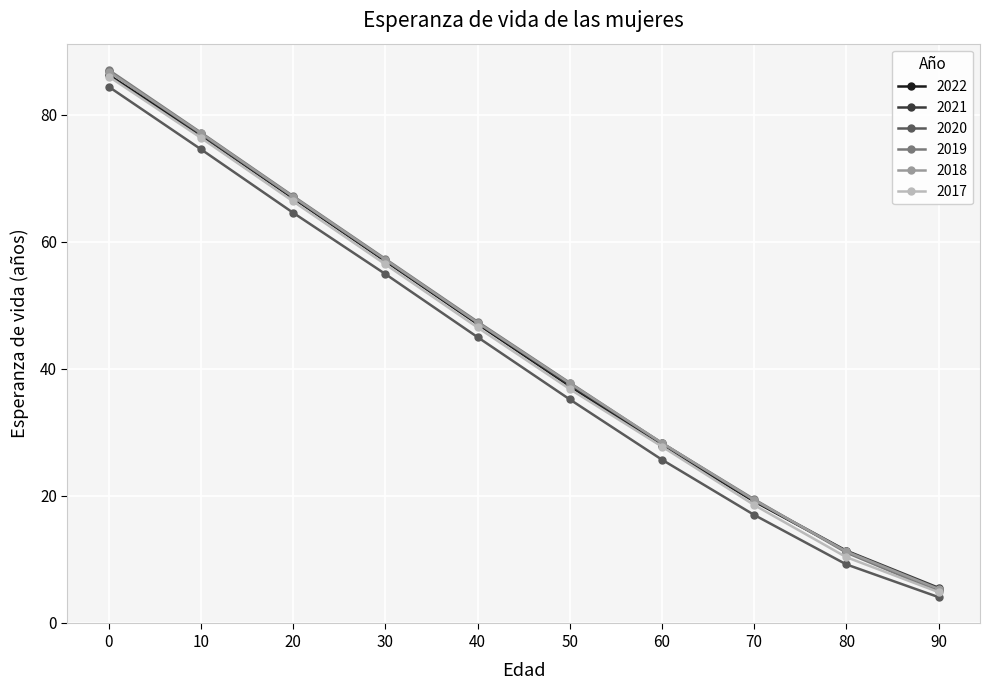

What is the value of the 2022 point at the 8th from the left?

19.1